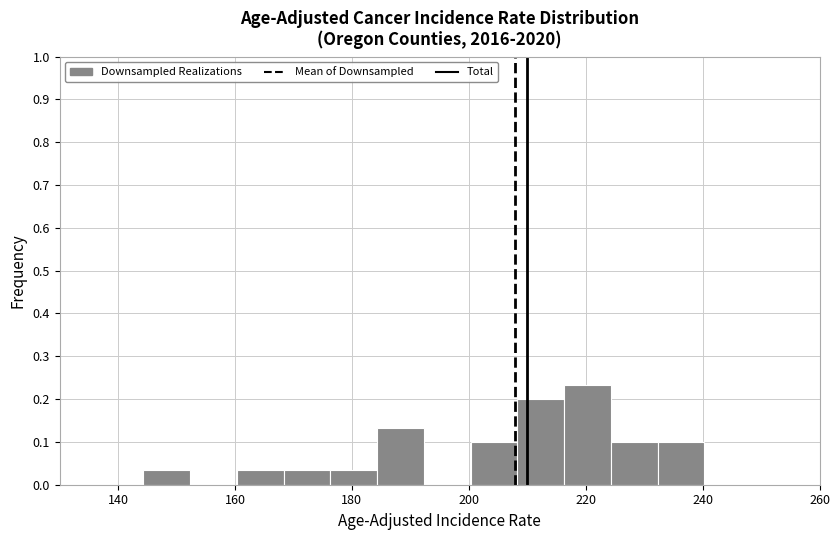

Over which range of the x-axis is the bar tallest?

216 to 224